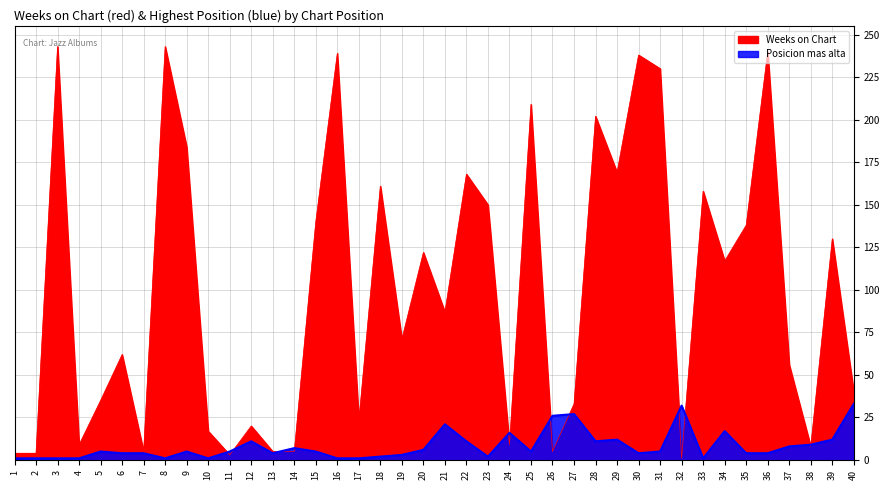

What is the difference between the maximum and minimum values in the Posicion mas alta series?

32